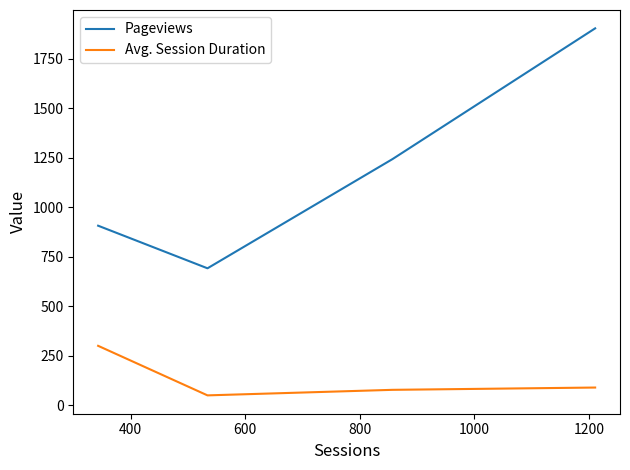

What is the greatest value displayed?

1903.0